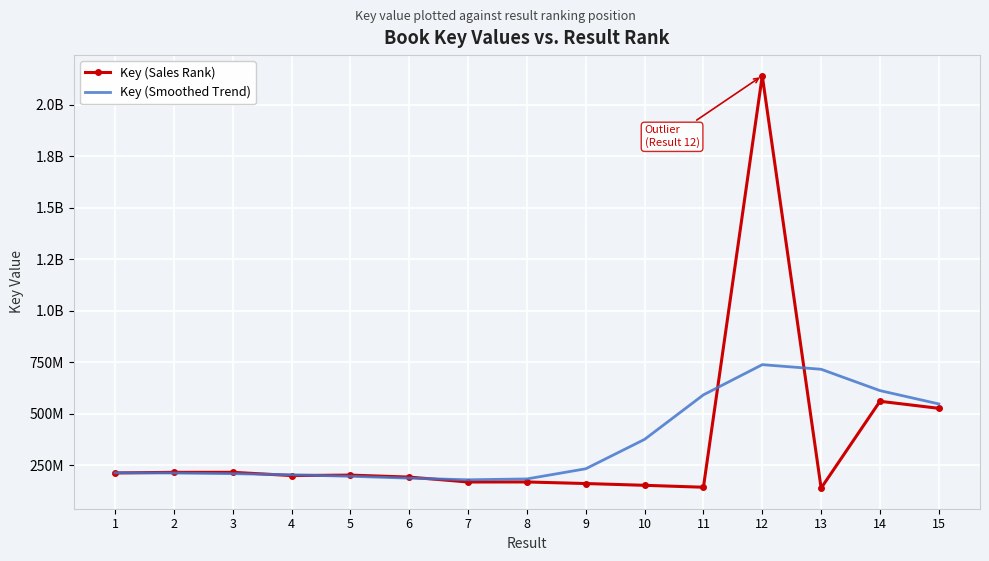

Reading left to right, list all the values displayed in this chart.

Key (Sales Rank): 213080285	216160019	216160807	200457403	202604520	193002910	169197301	169389929	161716766	153138737	143751614	2141033787	139560900	560976741	526770745
Key (Smoothed Trend): 213853655	212716955	209641646	204323369	196949099	187937230	179930642	184064354	233378101	376065382	592143915	738708157	716361693	612793261	548134998